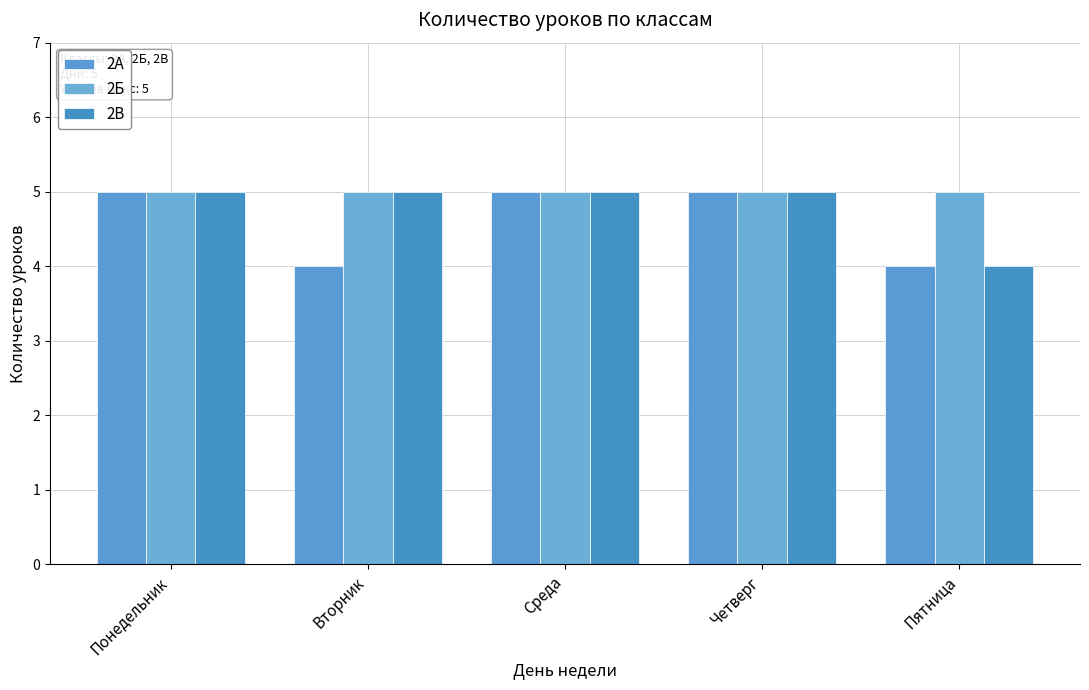

How many bars are there in total?

15